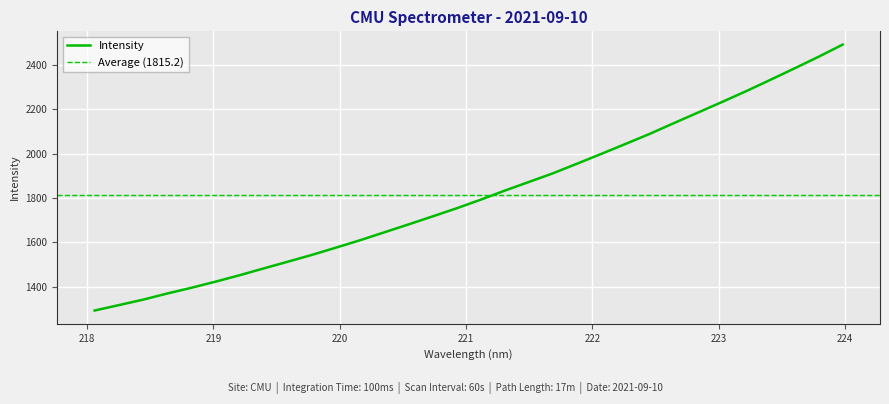

Is it true that the value at 218.8244 is 727.3?

False